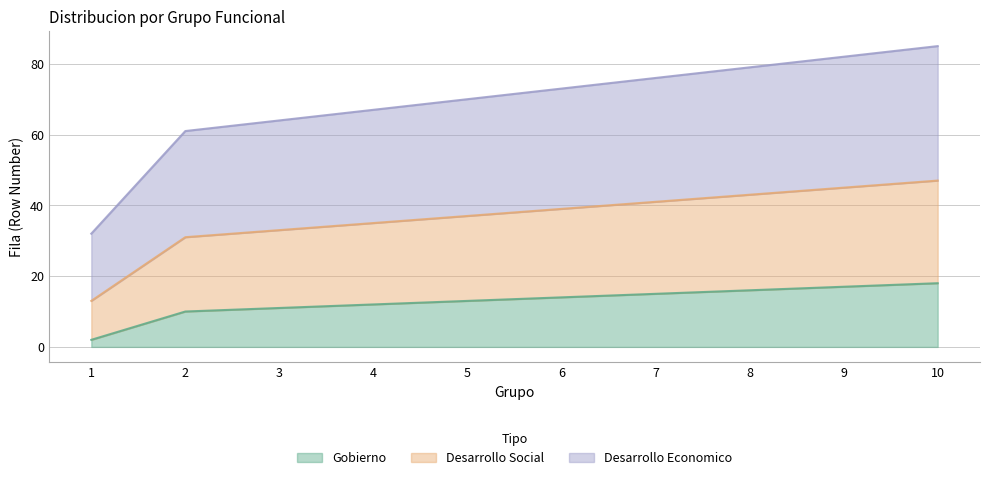

True or false: Gobierno has more than 0 points higher than both neighbors.

False